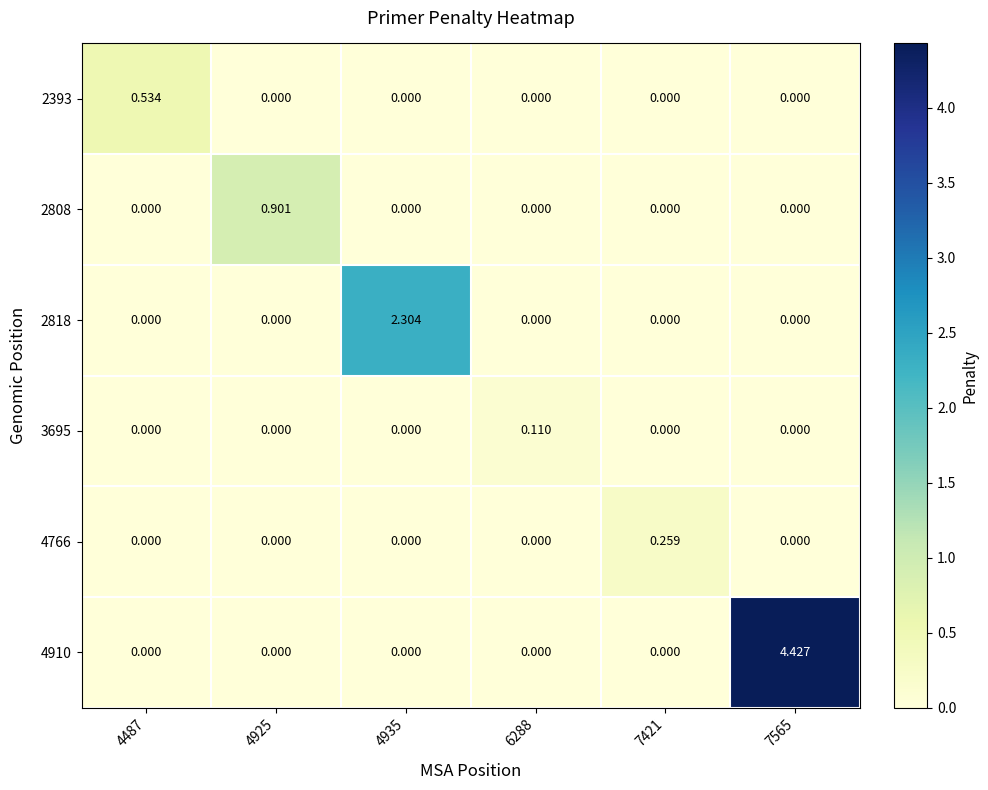

How many distinct data groups are displayed?

6